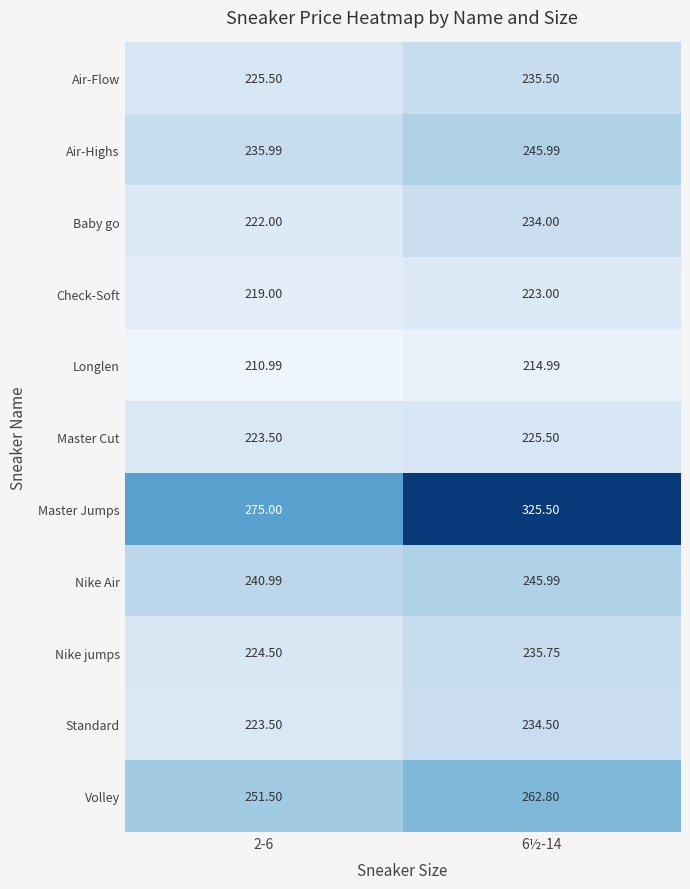

At how many categories does at least one series exceed 263?

2